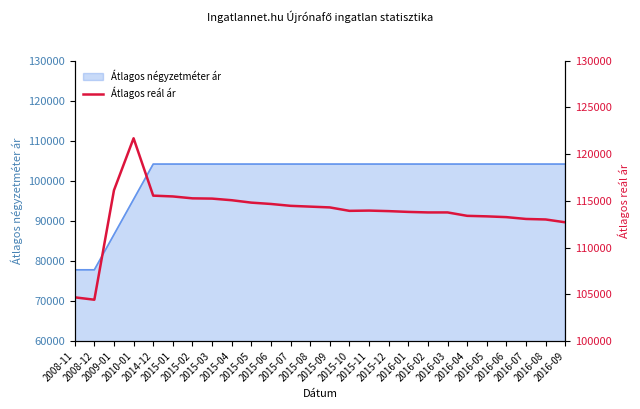

Where is the data nearest to the value 113053?

2016-07